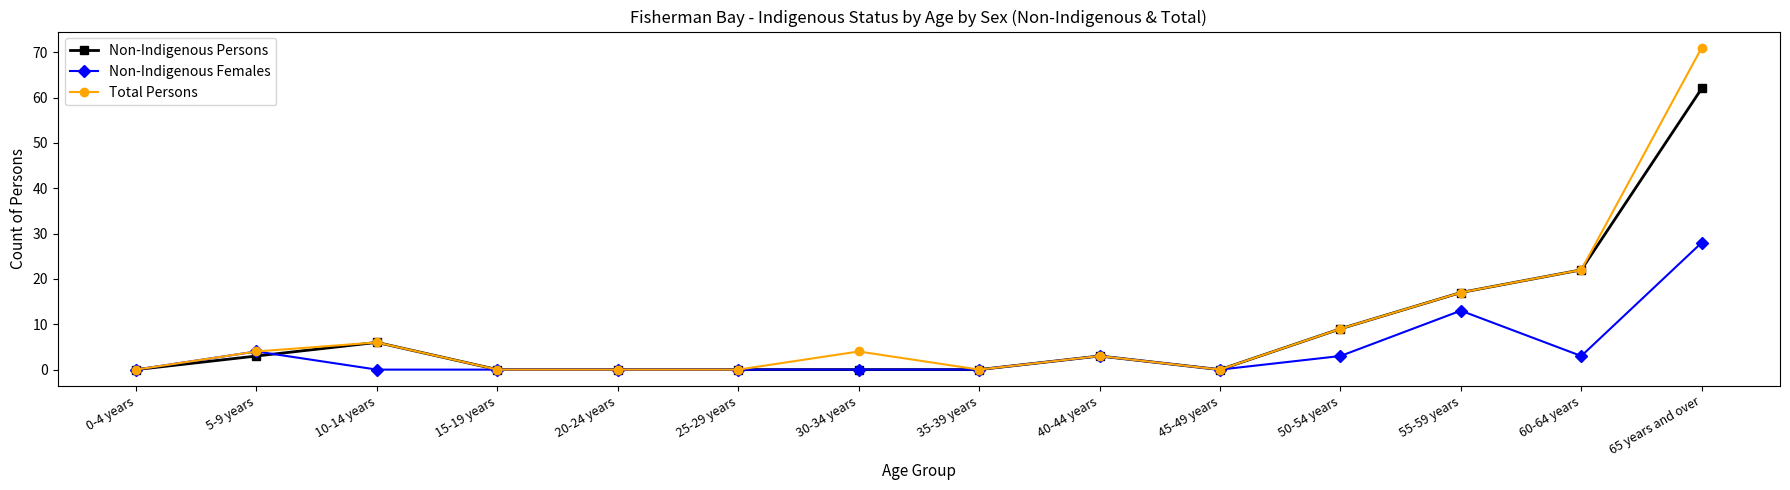

What are all the series names shown in the legend?

Non-Indigenous Persons, Non-Indigenous Females, Total Persons